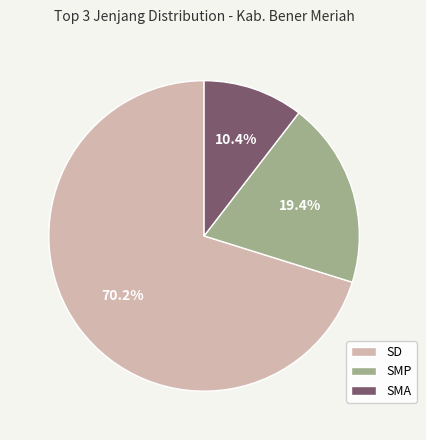

Which slice is the largest?

SD